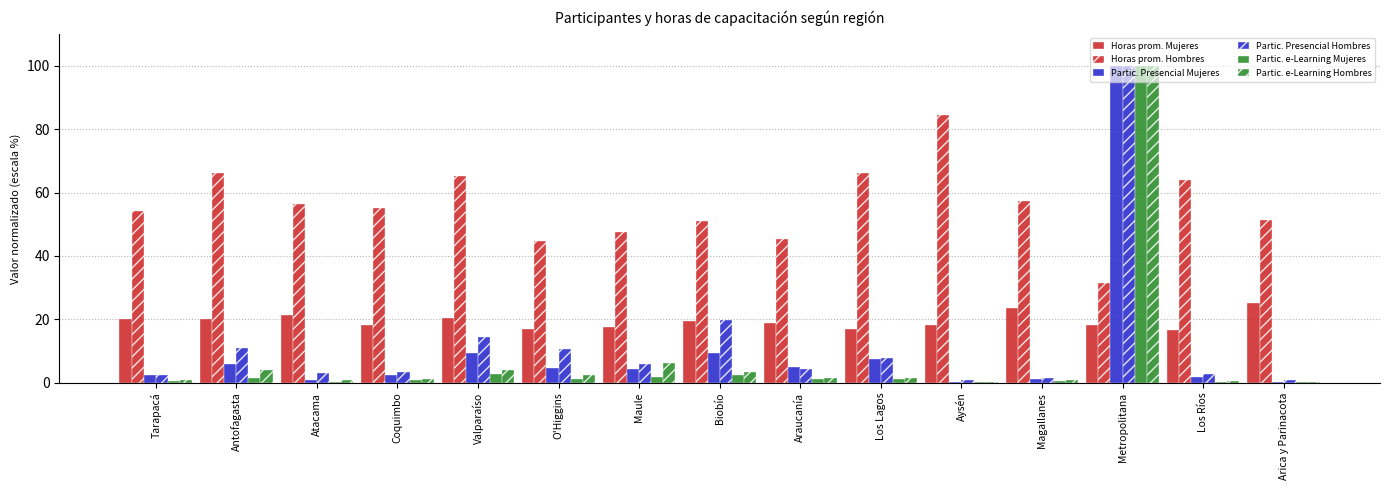

Are the bars horizontal?

No